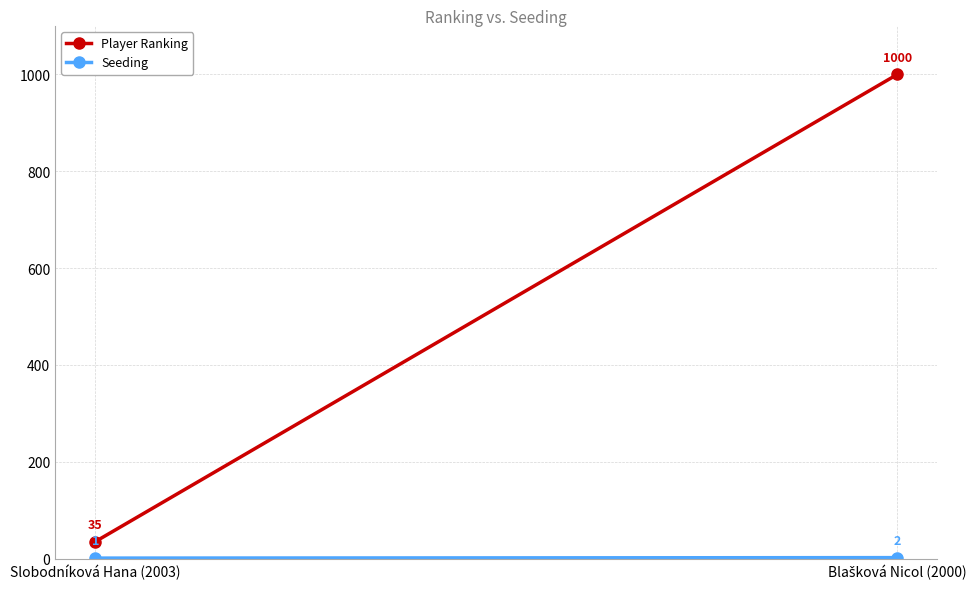

What is the smallest value displayed?

1